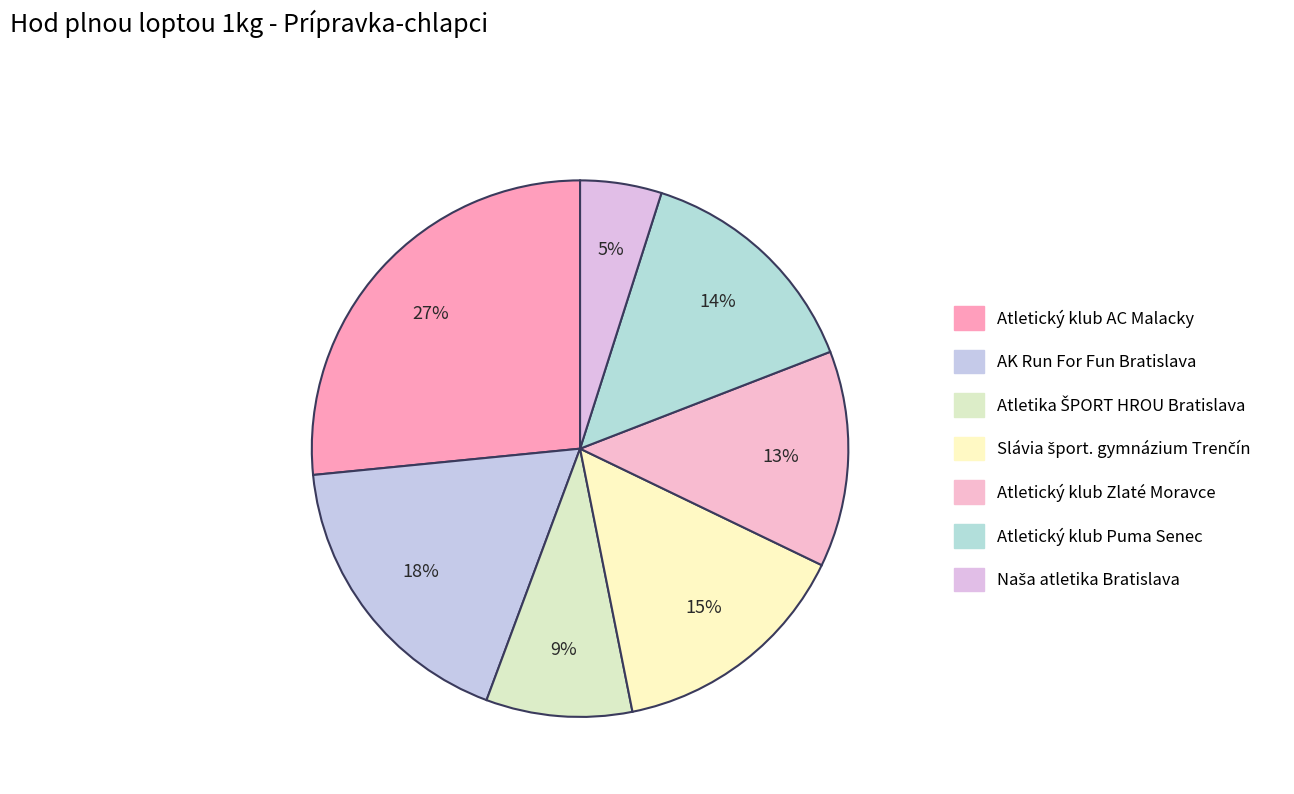

To the nearest percent, what percentage of the pie is AK Run For Fun Bratislava?

18%